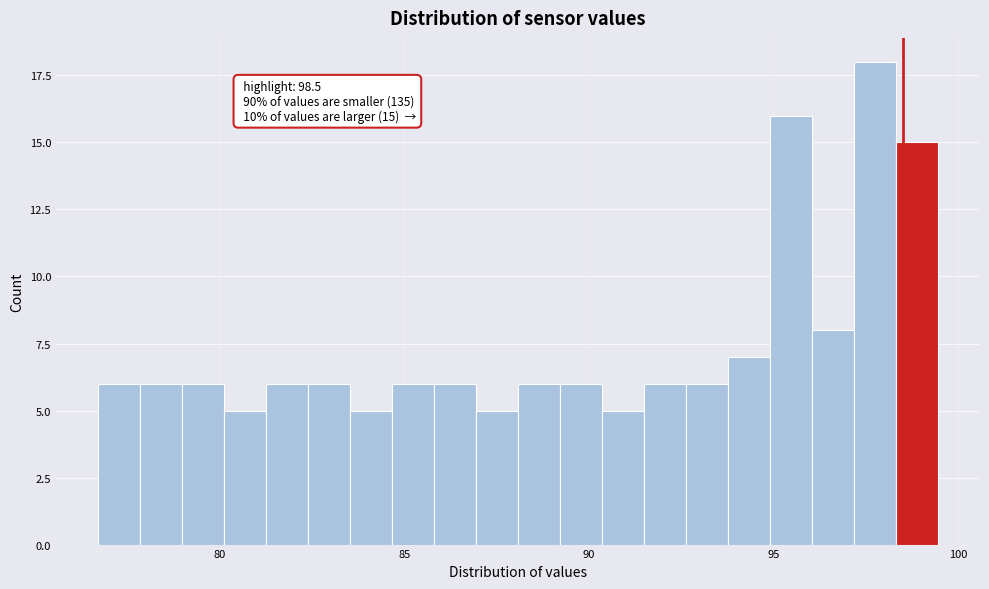

Read against the x-axis, roughly where is the centre of the tallest bar?

98.0